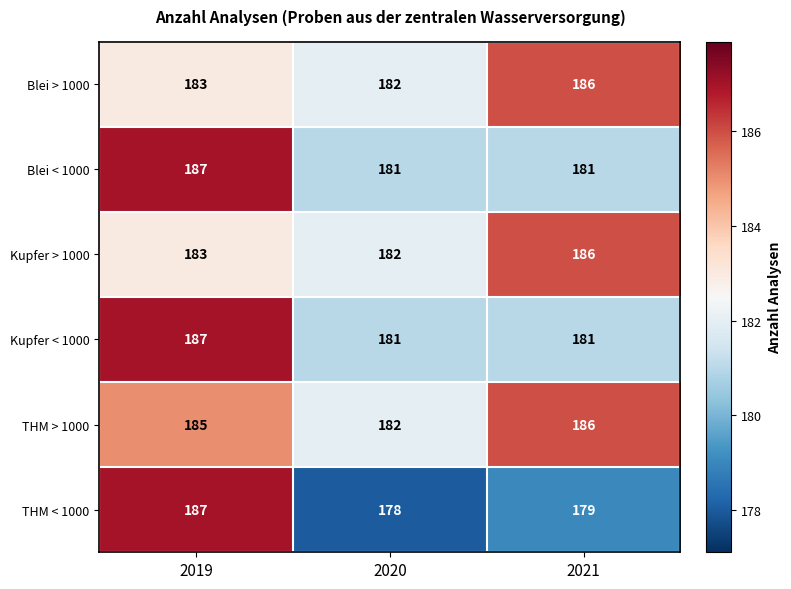

Where is THM < 1000 nearest to the value 182?

2021